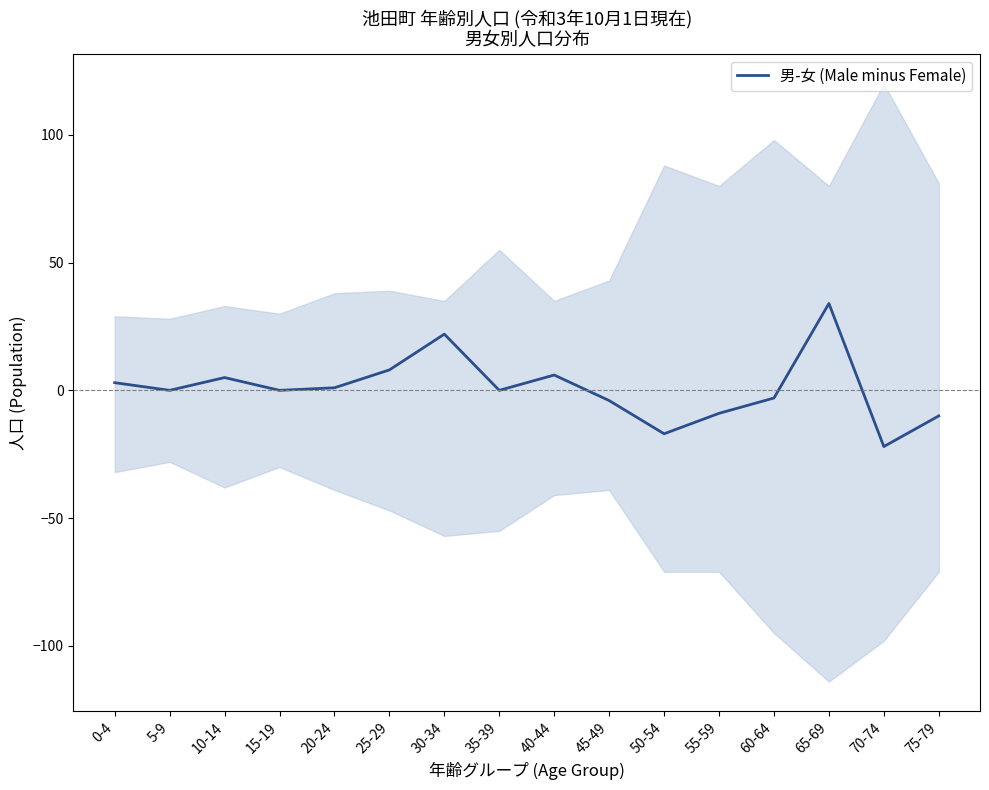

What is the label of the 15th point from the left?

70-74